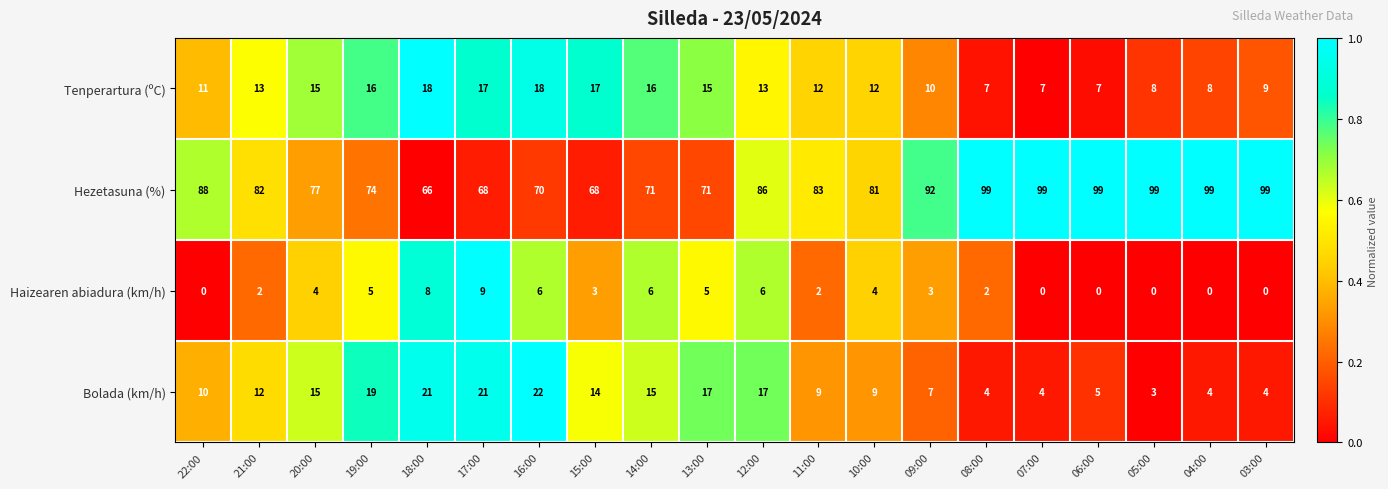

At 15:00, list the series in order from largest to smallest.

Hezetasuna (%), Tenperartura (ºC), Bolada (km/h), Haizearen abiadura (km/h)